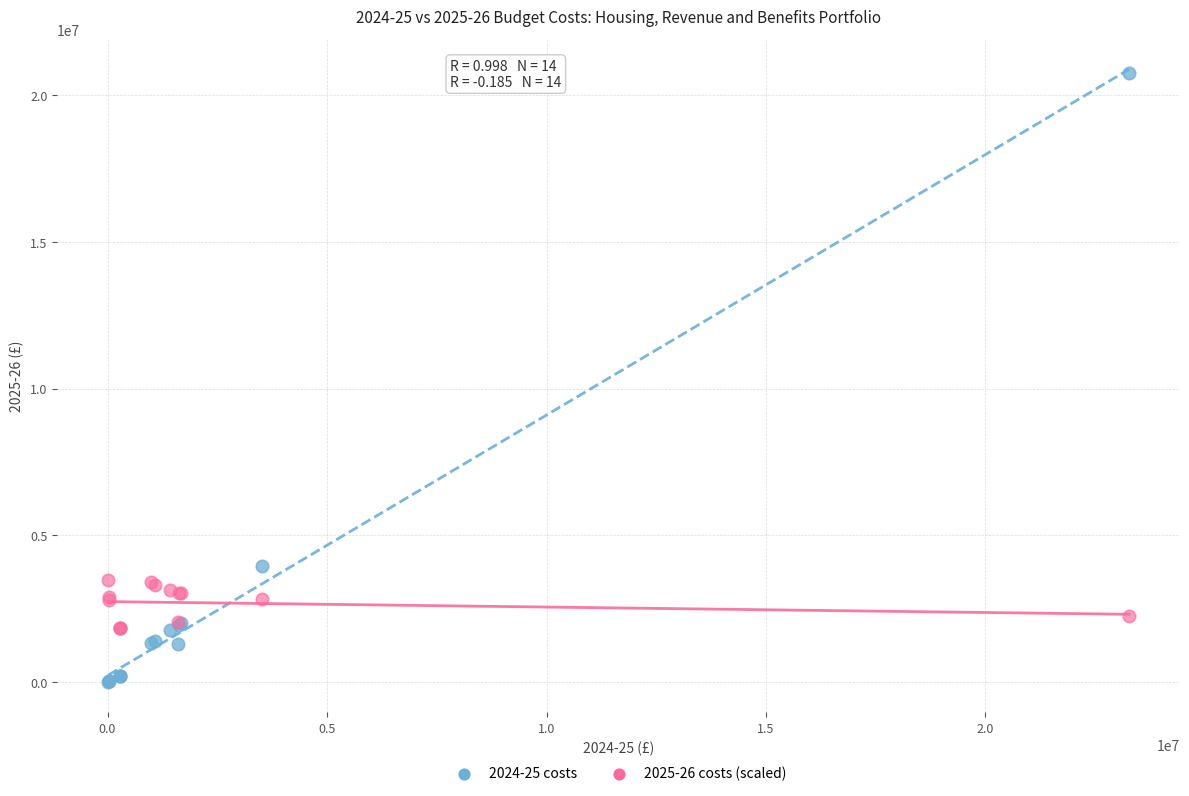

Across all series, what Y value is closest to 10378950?

3944000.0